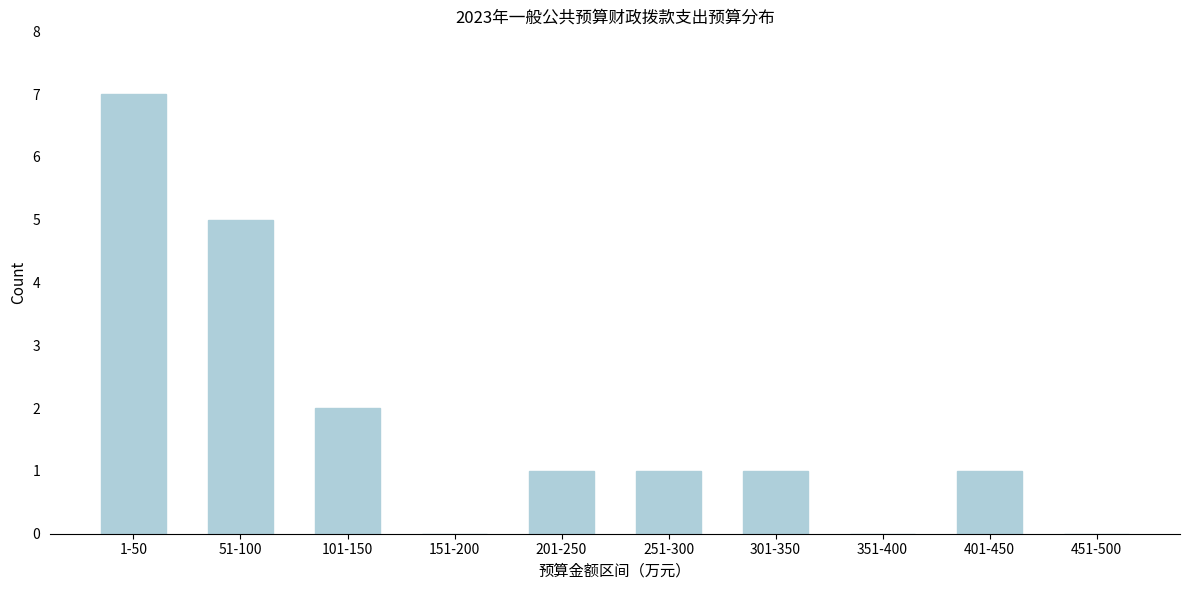

Reading right to left, extract all data points from this chart.

451-500=0	401-450=1	351-400=0	301-350=1	251-300=1	201-250=1	151-200=0	101-150=2	51-100=5	1-50=7